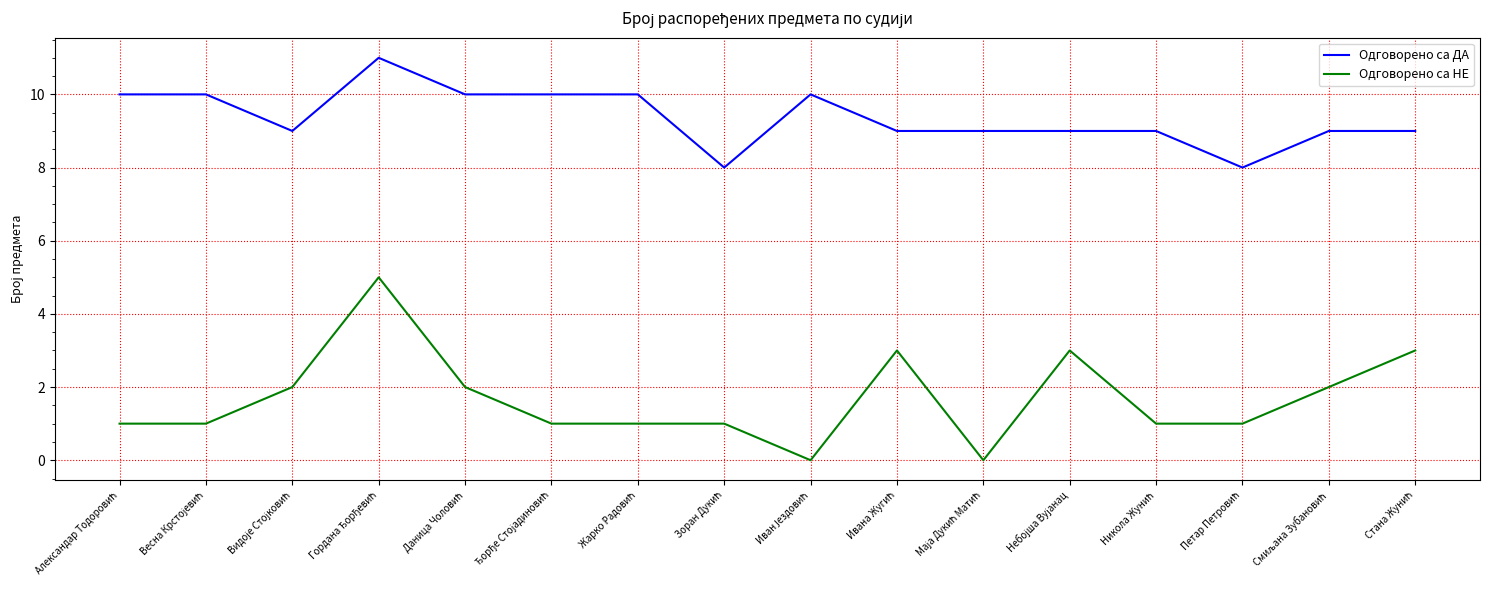

Rank the series by their average value, from highest to lowest.

Одговорено са ДА, Одговорено са НЕ